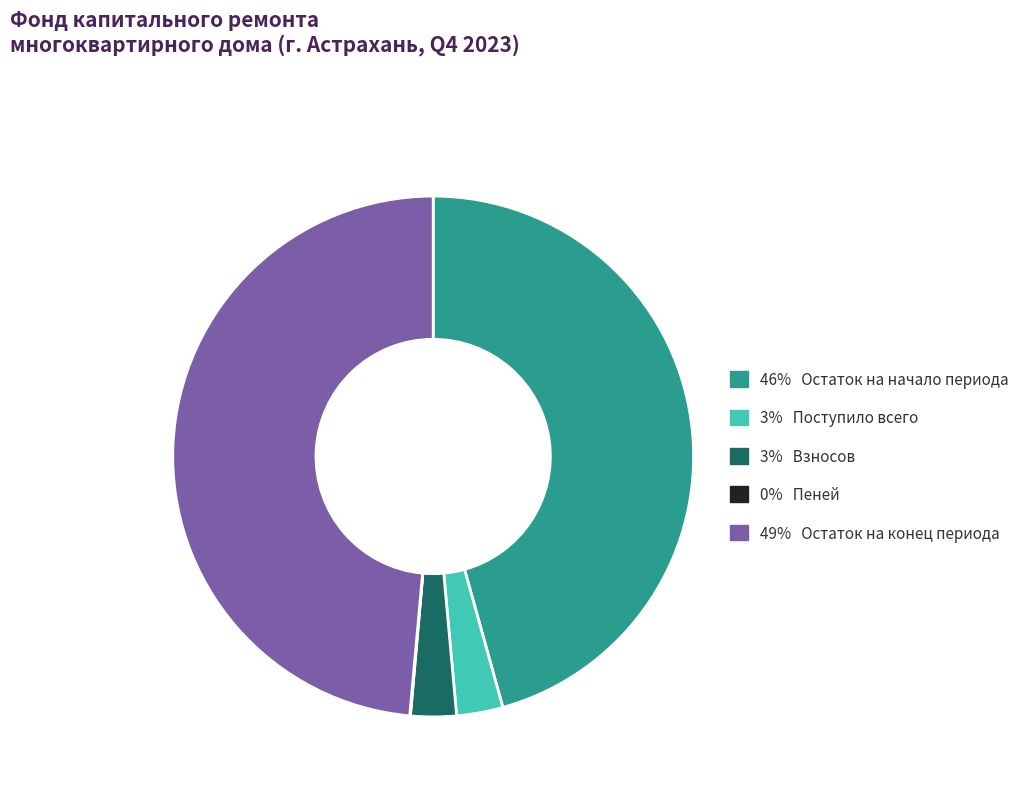

Does any single category account for the majority?

No